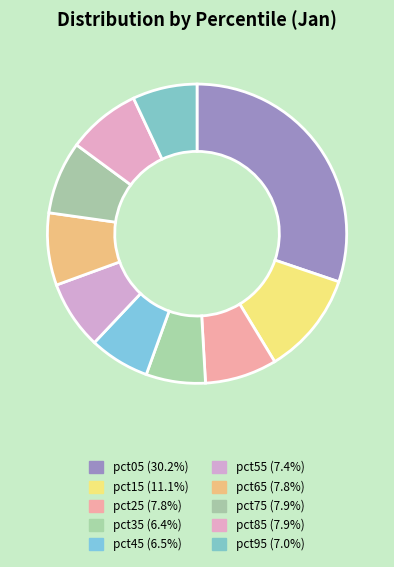

Is there a majority slice in this chart?

No